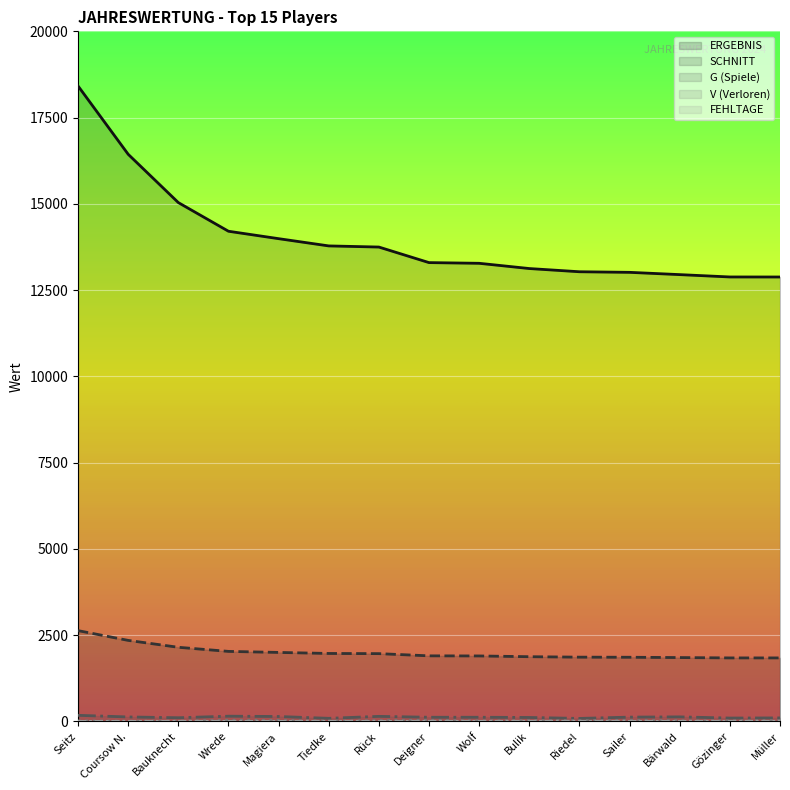

What is the label of the 14th point from the left?

Gözinger